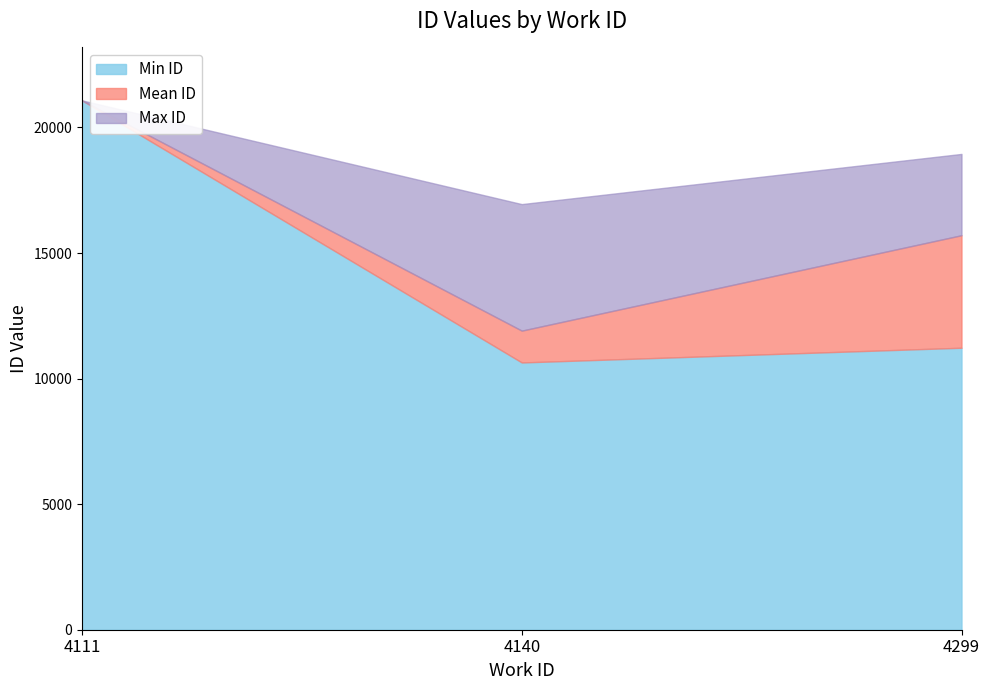

At which category is the sum across all series the highest?

4111